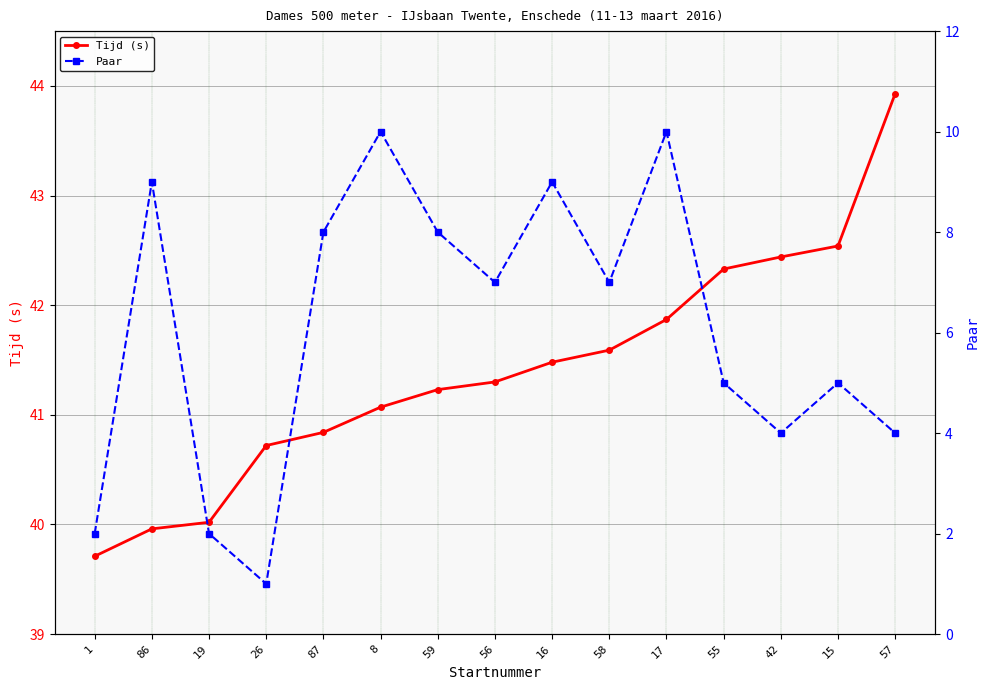

What is the value of the Paar point at the 4th from the left?

1.0